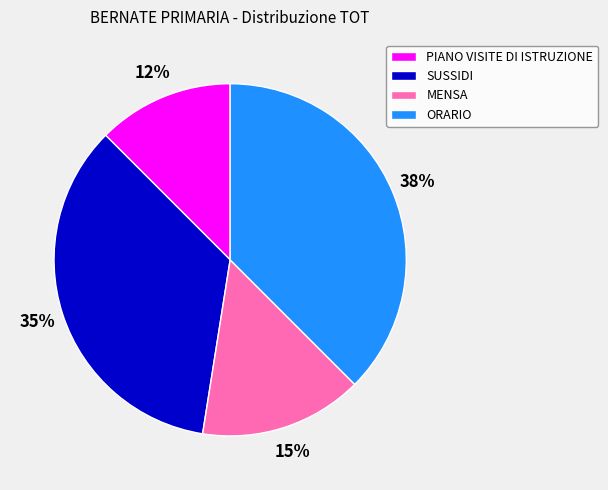

To the nearest percent, what is the average slice percentage?

25%